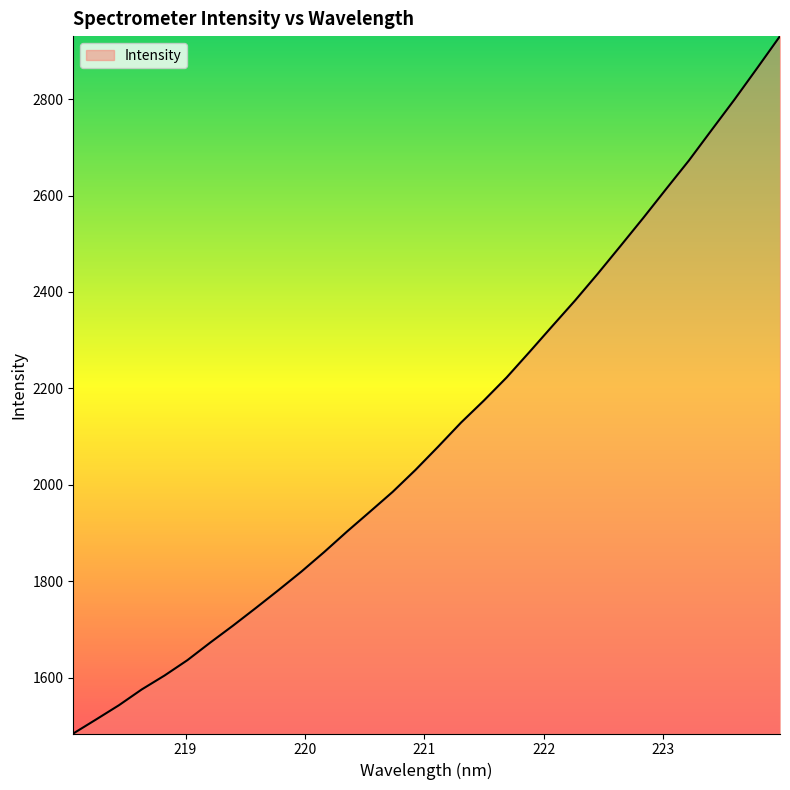

What is the difference between the maximum and minimum values?

1446.7